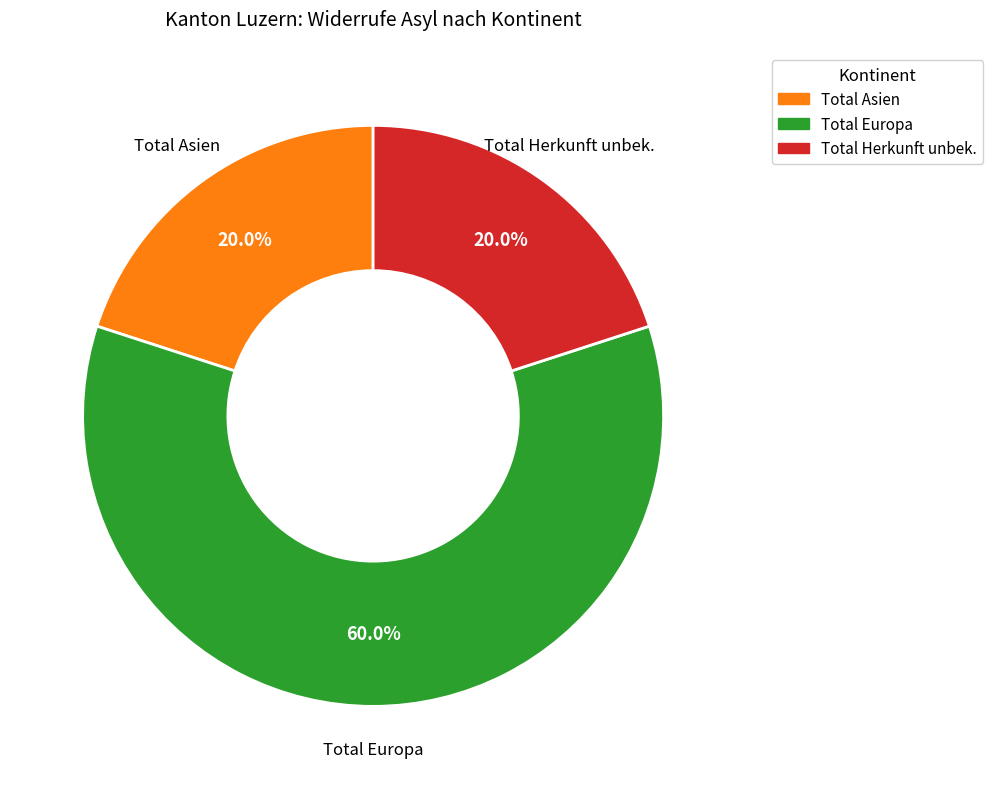

Is there any slice that represents more than half of the pie?

Yes